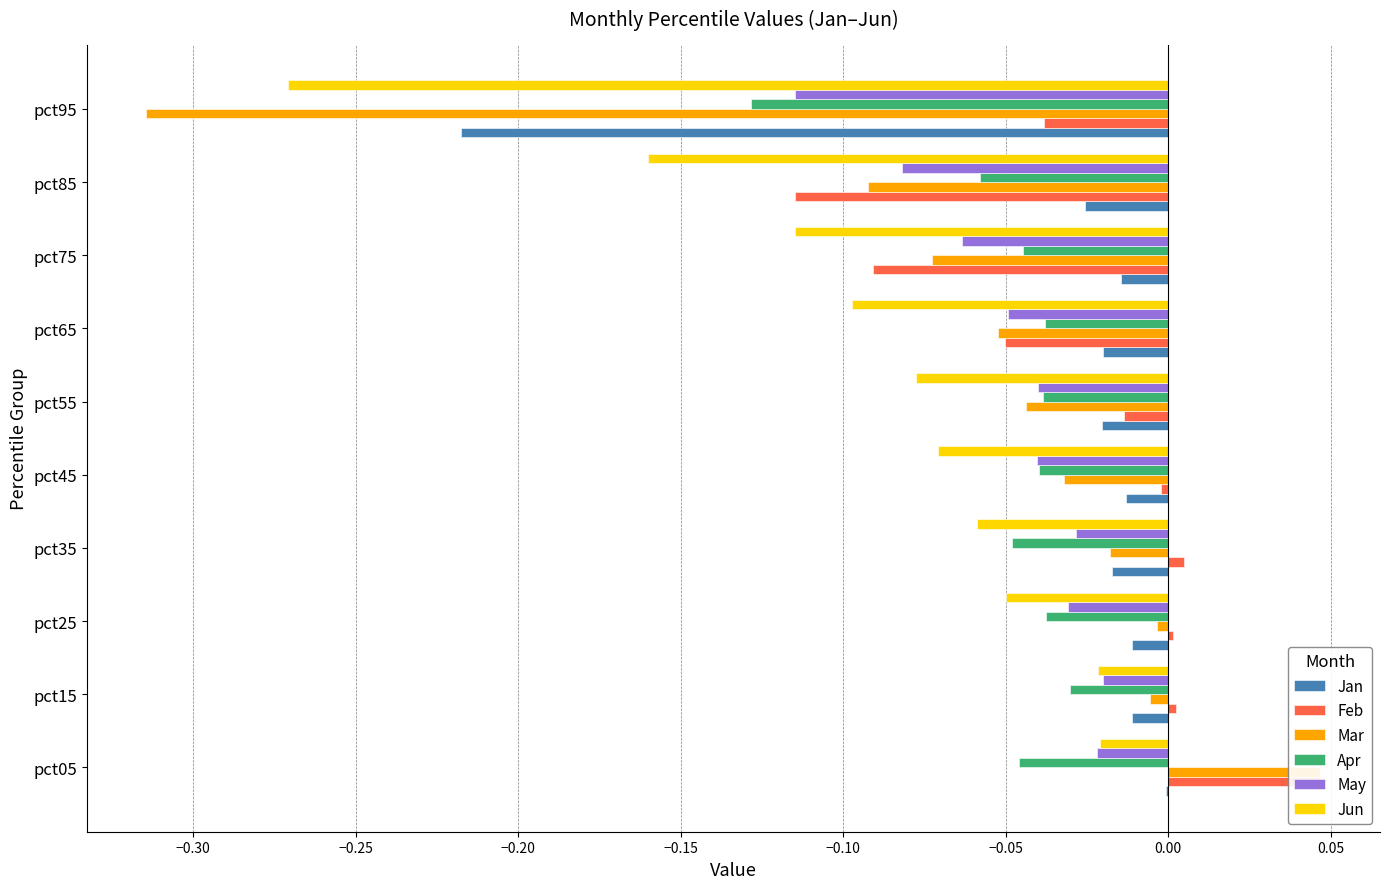

Are the bars horizontal?

Yes